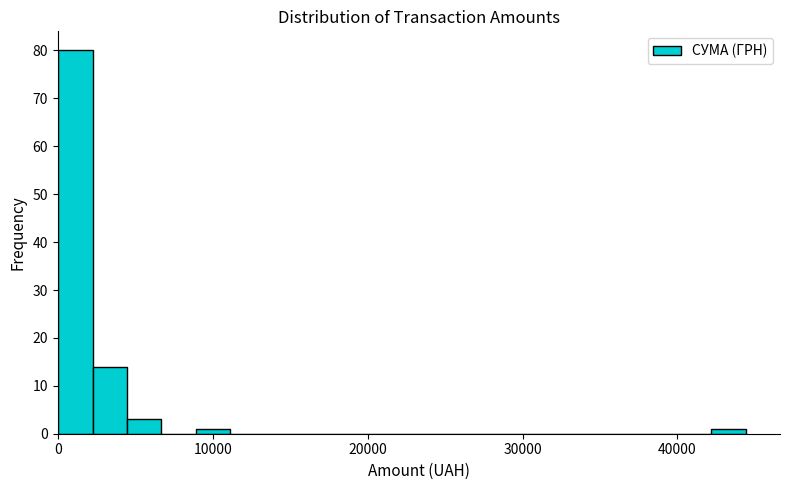

Around what value on the x-axis is the tallest bar? Give the approximate position of its centre, as read against the axis.

1000